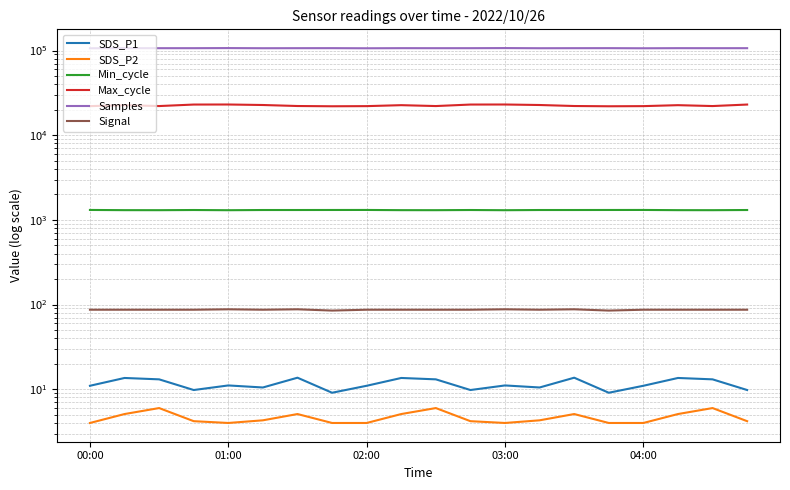

What is the total value across all series at 15?

130141.1